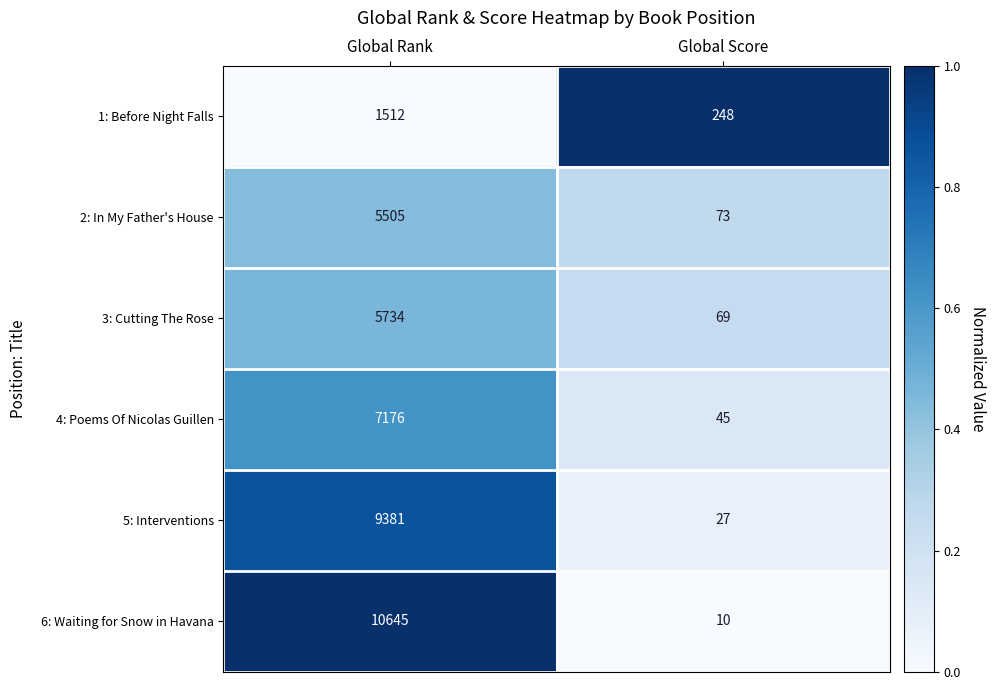

What is the spread (max minus min) of values at Global Rank?

9133